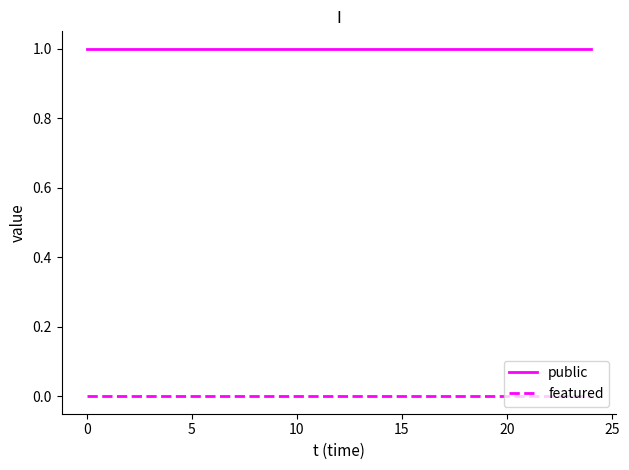

Rank the series by their average value, from highest to lowest.

public, featured